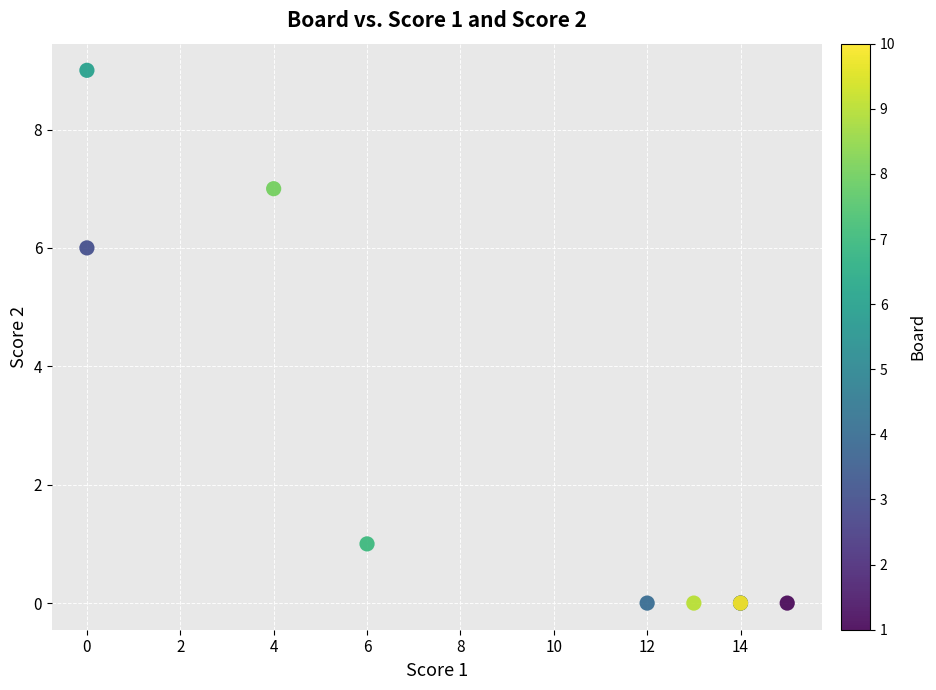

What Y value in the scatter plot is closest to 4?

6